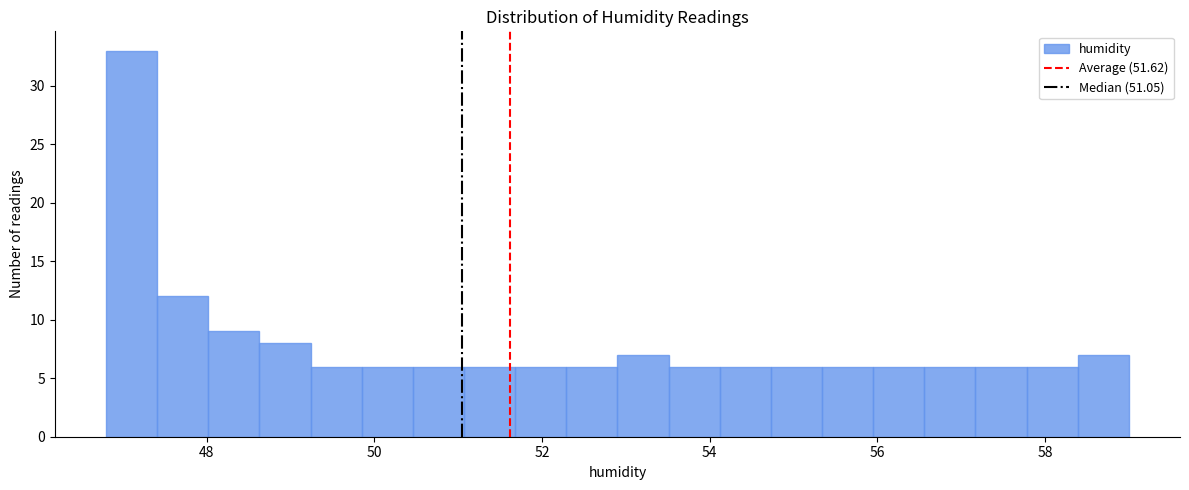

Read against the x-axis, roughly where is the centre of the tallest bar?

47.2